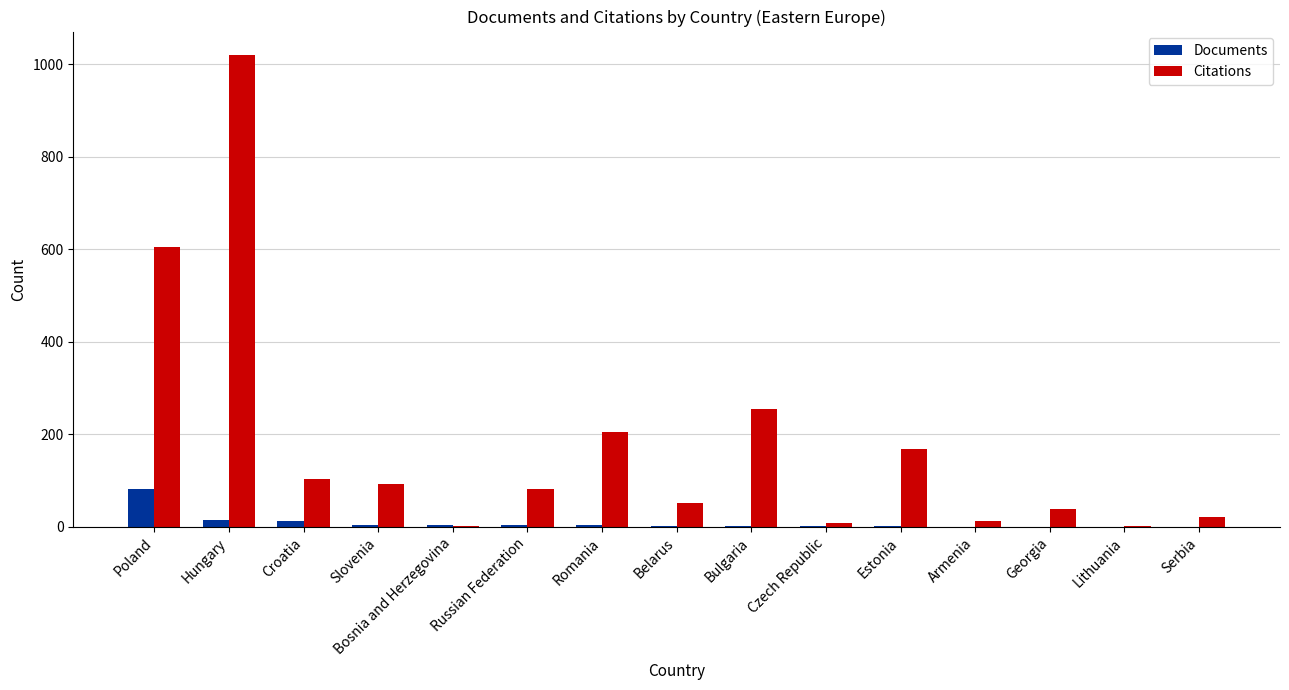

At which category does the chart reach its peak across all series?

Hungary